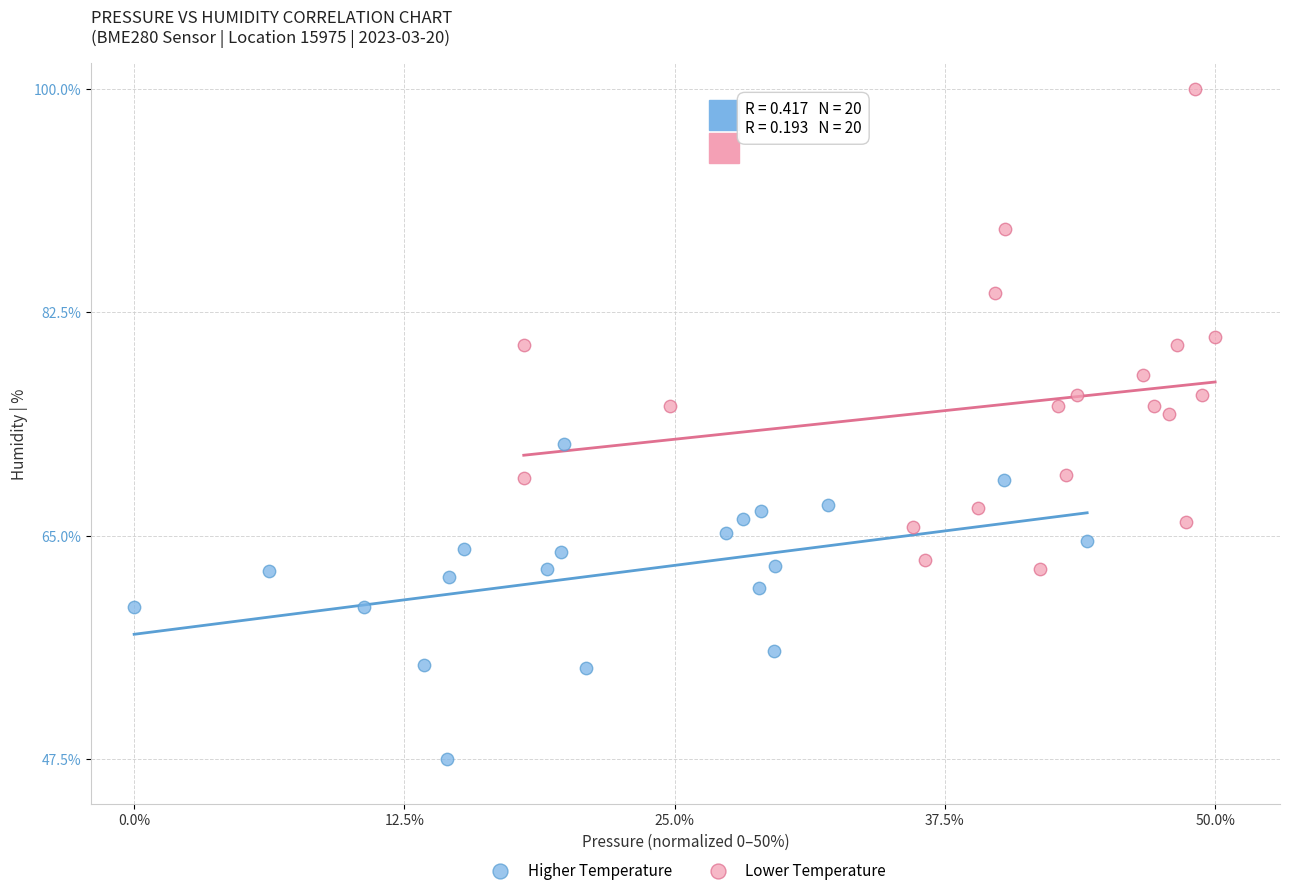

Which series reaches the maximum Y coordinate?

Lower Temperature